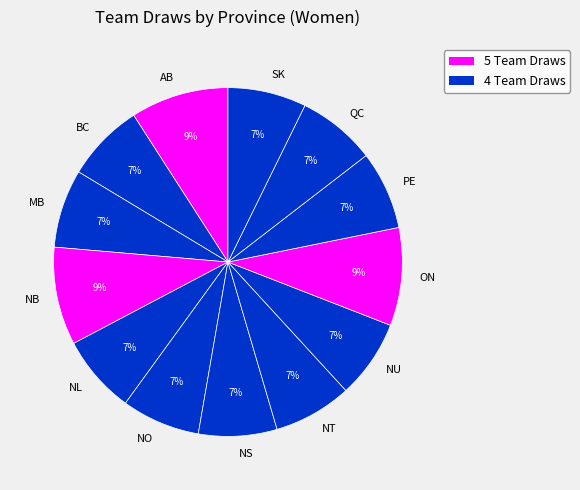

What is the ratio of the value at QC to the value at NU?

1.0